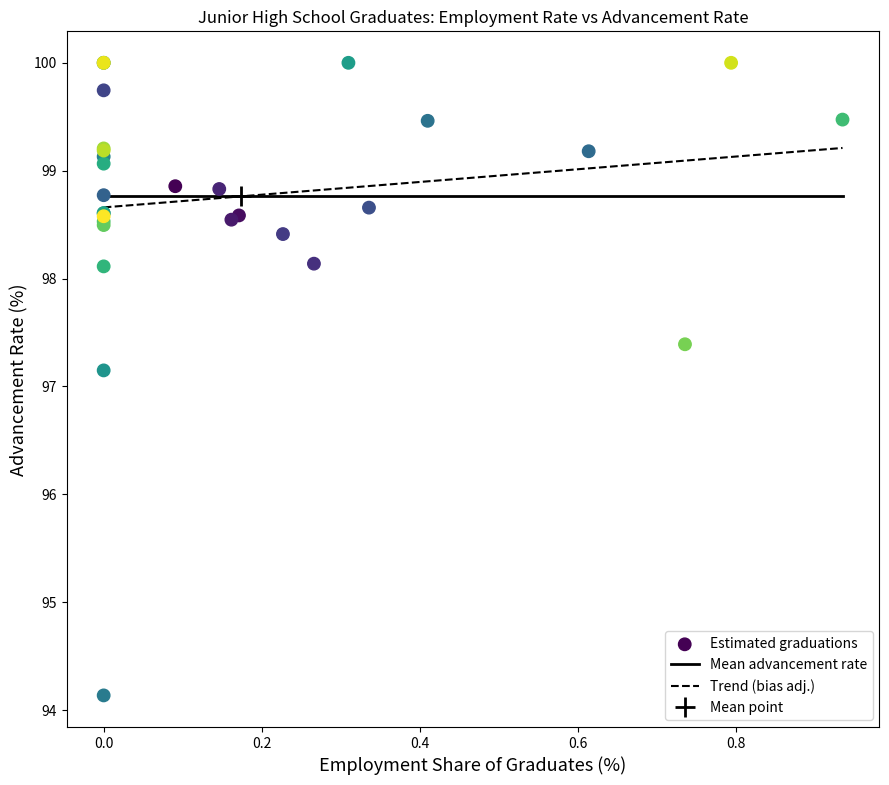

What Y value in the scatter plot is closest to 97?

97.1